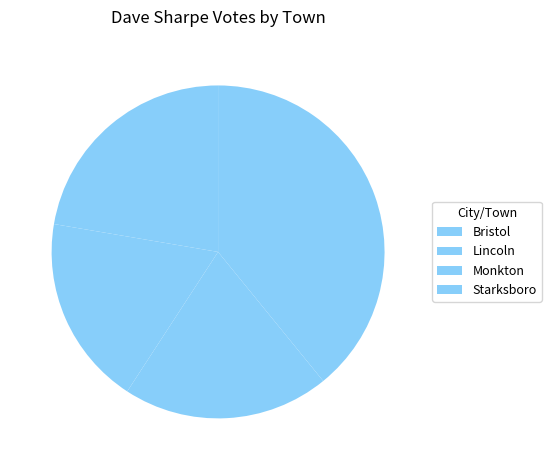

To the nearest percent, what is the combined percentage of Lincoln and Starksboro?

42%